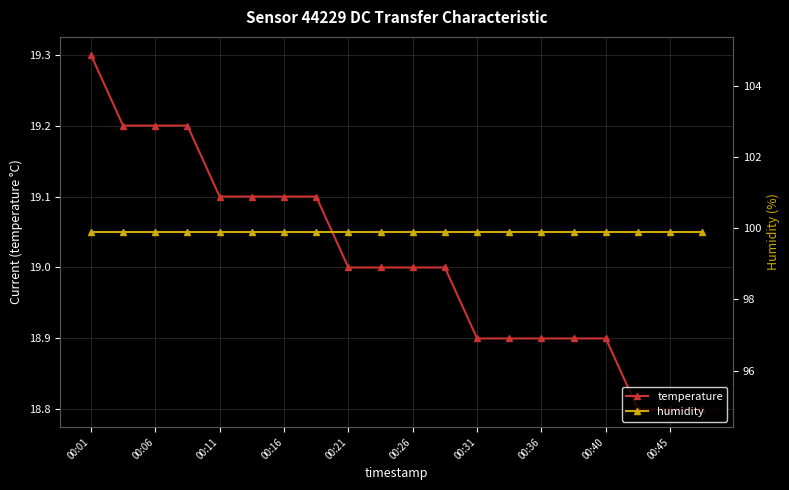

The temperature series shows 33.1 at 00:16. True or false?

False